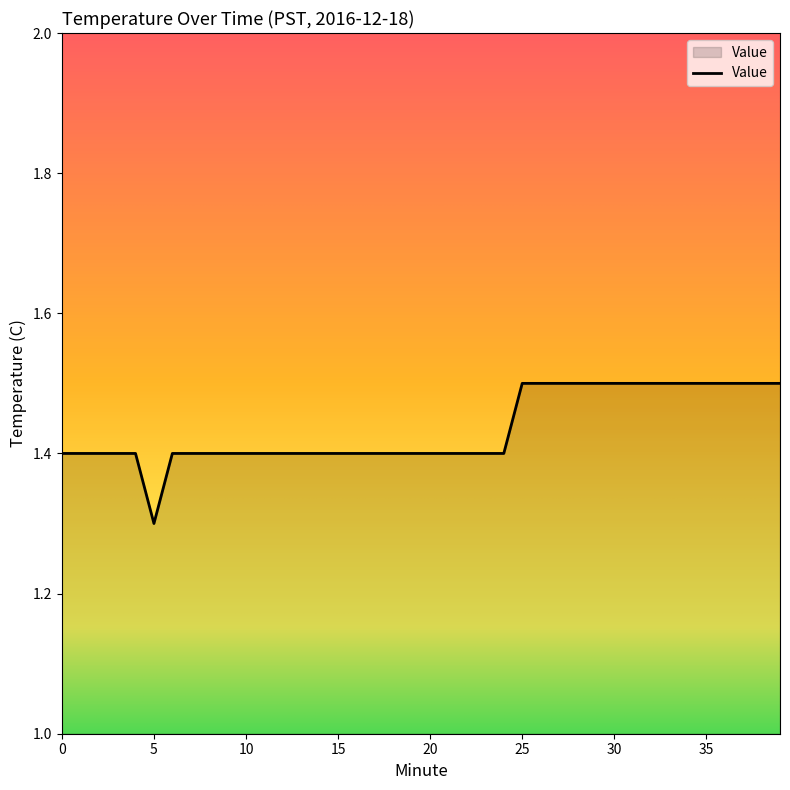

What is the greatest value displayed?

1.5